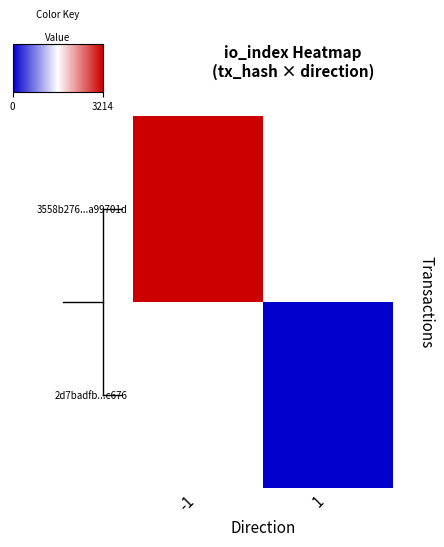

True or false: 3558b276...a99701d has a value of 4358.2 at -1.

False